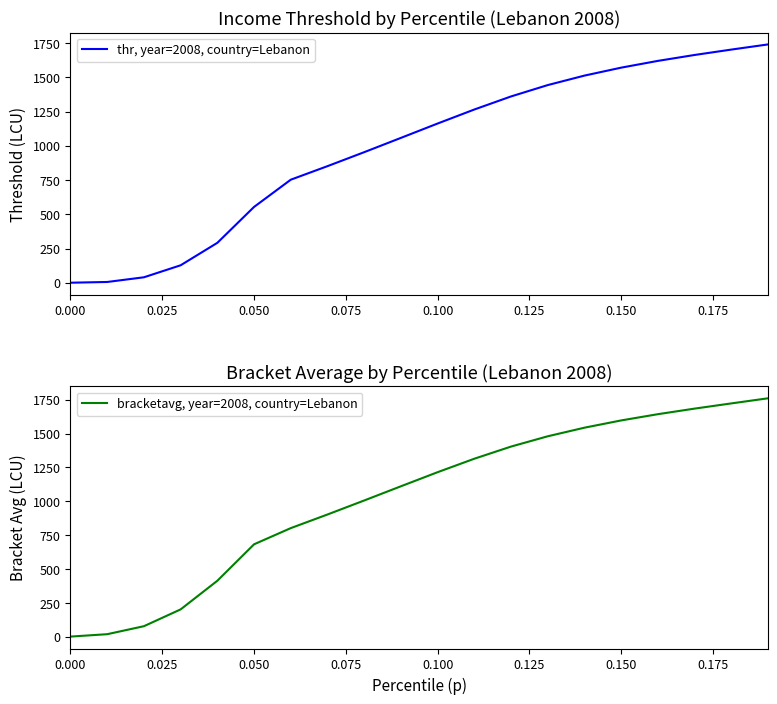

What is the maximum value for thr, year=2008, country=Lebanon?

1741.3